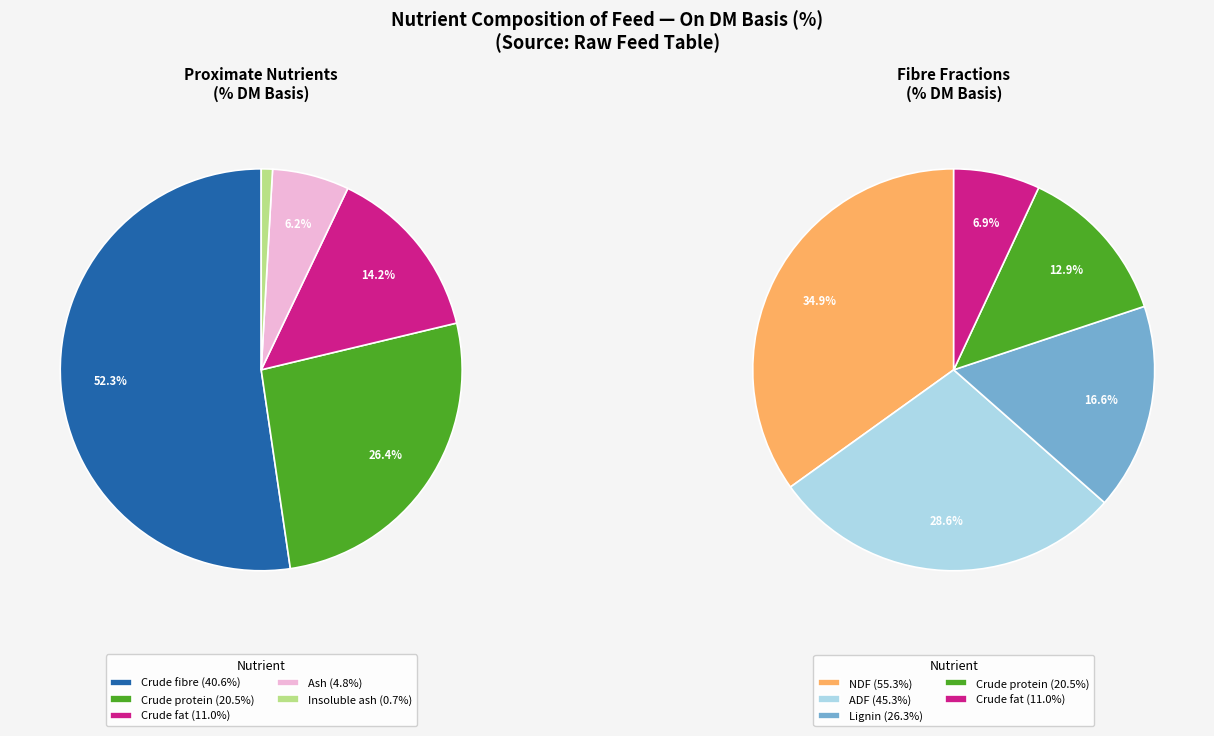

To the nearest percent, what portion does % represent?

20%